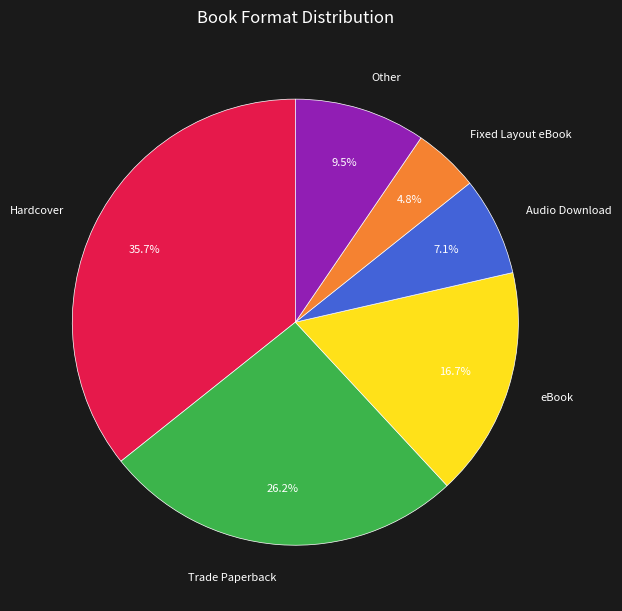

True or false: eBook accounts for 9% of the total.

False